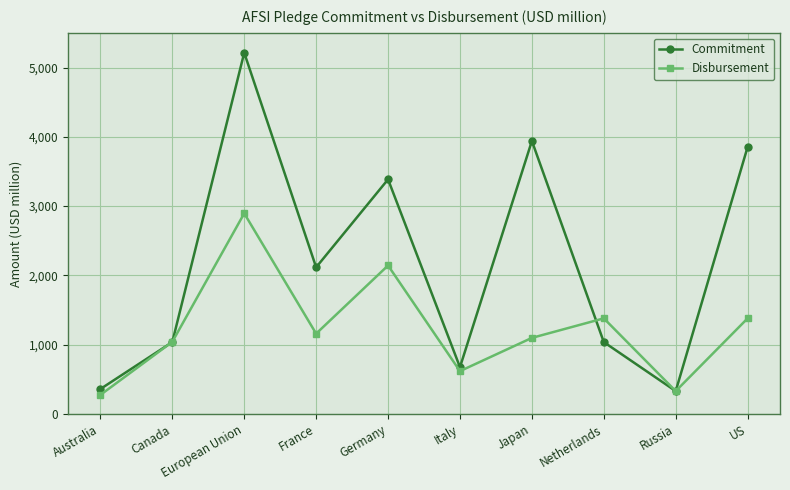

What is the label of the 1st point from the left?

Australia